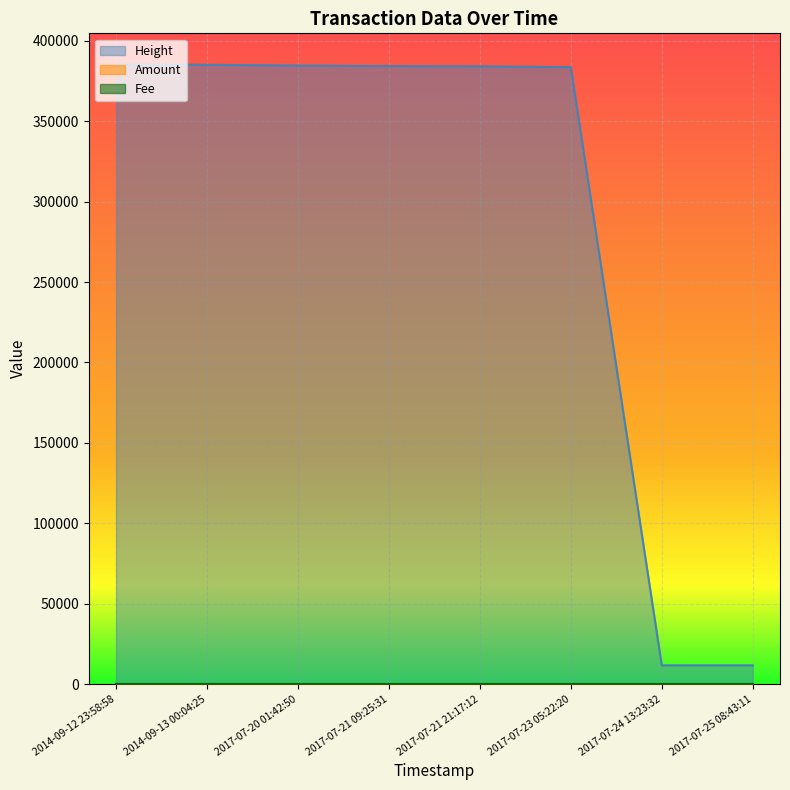

At which category is the sum across all series the highest?

2014-09-12 23:58:58